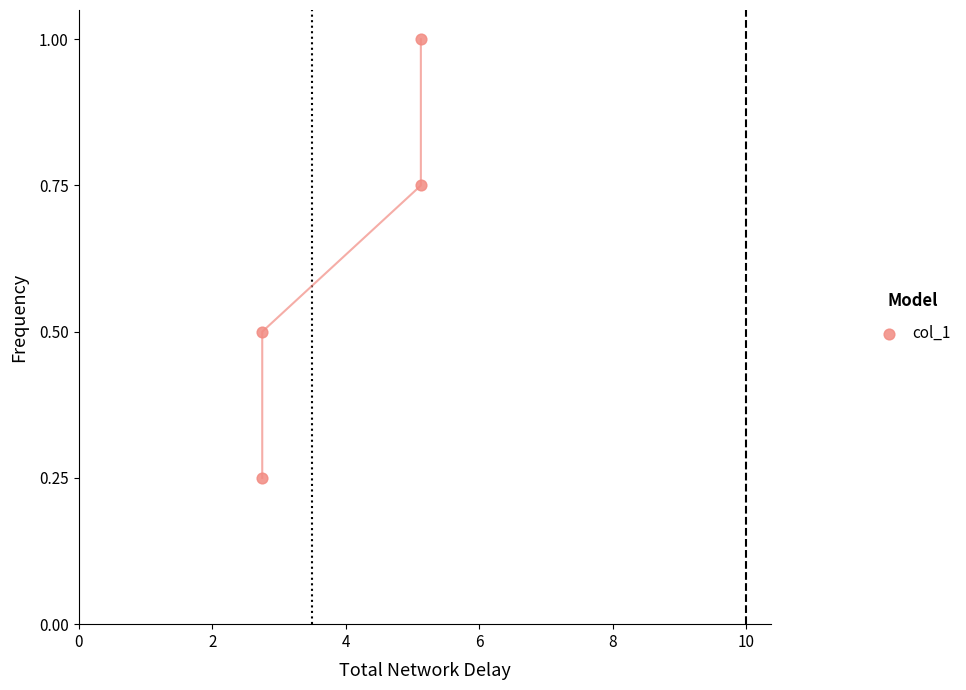

What is the average X value?

3.9